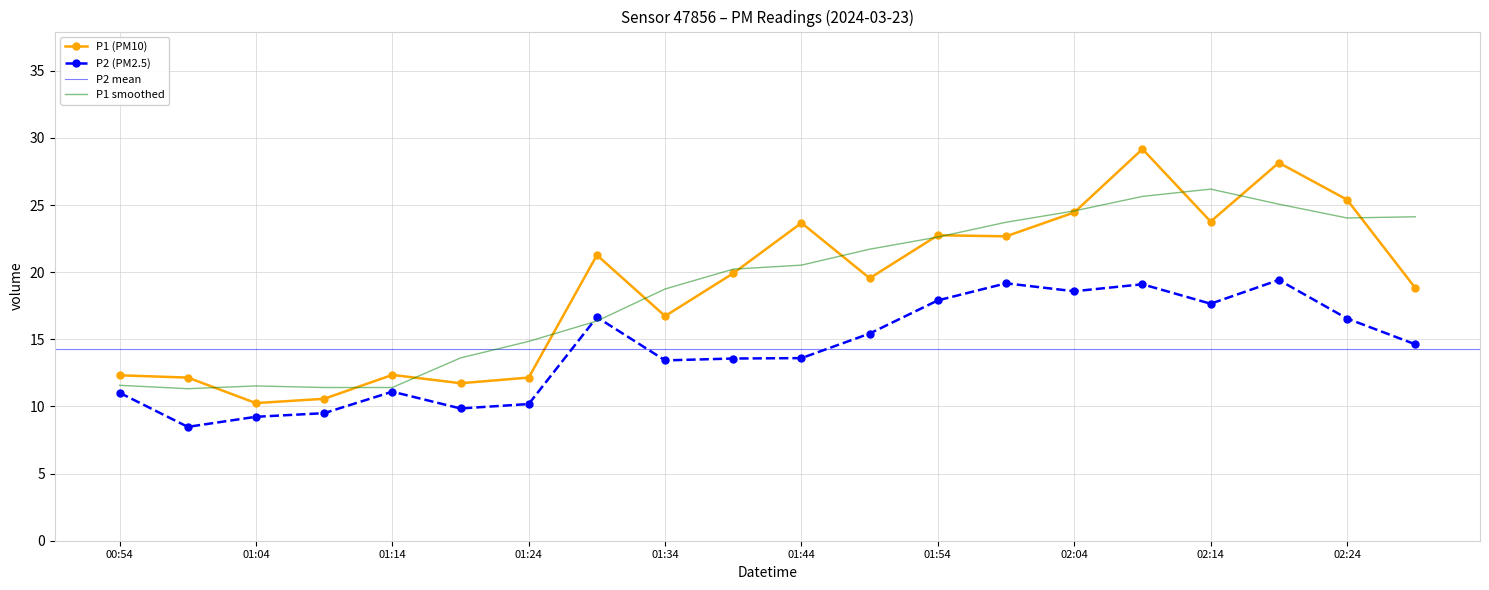

Read the P1 value at 01:09.

10.6